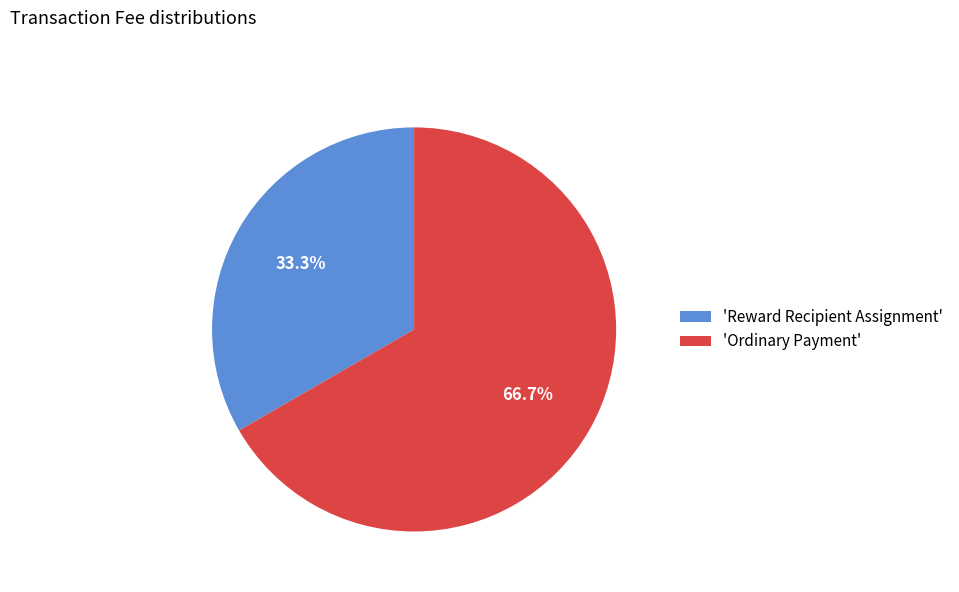

Combined, what portion of the pie is 'Reward Recipient Assignment' and 'Ordinary Payment'?

100.0%